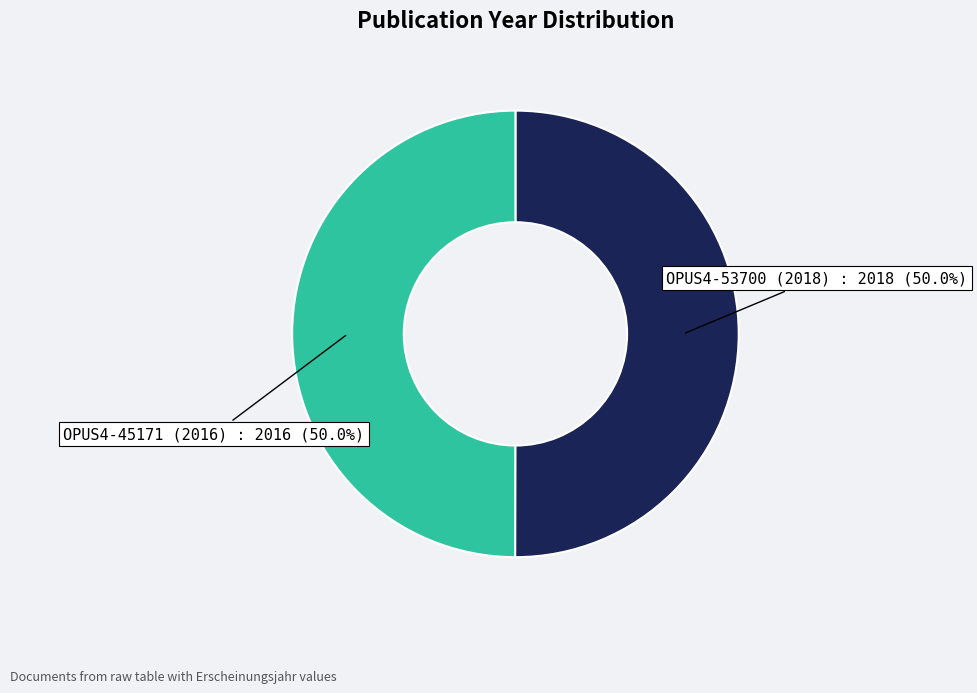

Approximately how many times larger is the value at OPUS4-45171 (2016) compared to OPUS4-53700 (2018)?

1.0